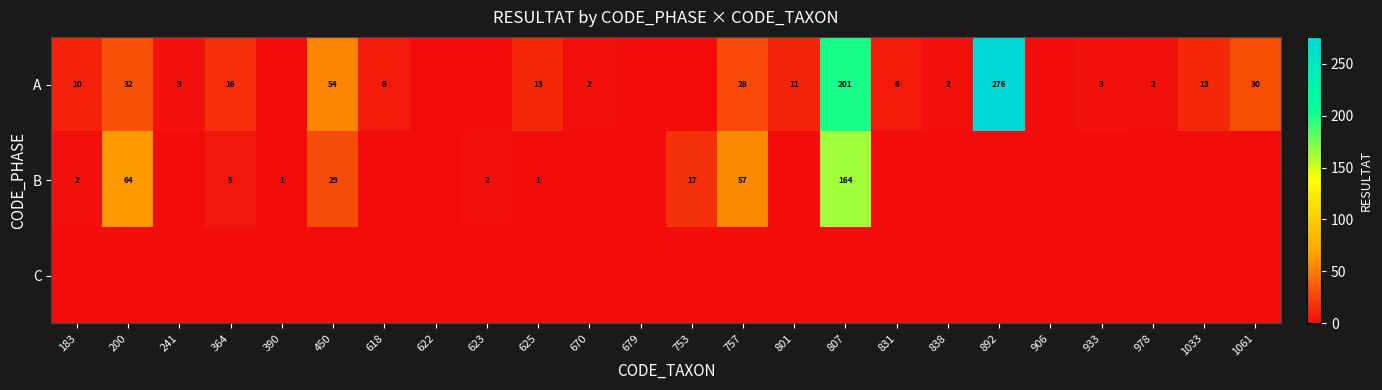

The value of A at 200 is 32. True or false?

True